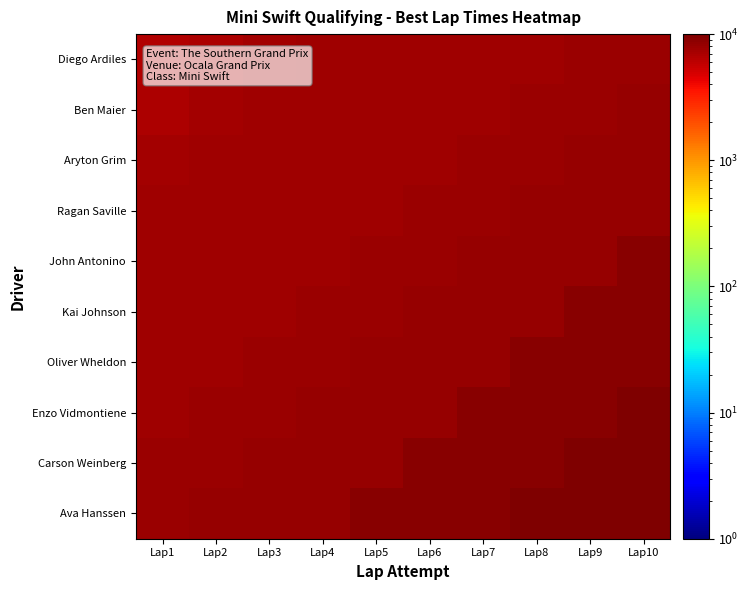

Reading left to right, transcribe all the data shown in this chart.

Diego Ardiles: Lap1=6596.6	Lap2=6774.7	Lap3=7407.9	Lap4=7546.4	Lap5=7599.2	Lap6=7632.2	Lap7=7651.9	Lap8=7717.9	Lap9=7849.8	Lap10=7909.2
Ben Maier: Lap1=6774.7	Lap2=7407.9	Lap3=7546.4	Lap4=7599.2	Lap5=7632.2	Lap6=7651.9	Lap7=7717.9	Lap8=7849.8	Lap9=7909.2	Lap10=8219.2
Aryton Grim: Lap1=7407.9	Lap2=7546.4	Lap3=7599.2	Lap4=7632.2	Lap5=7651.9	Lap6=7717.9	Lap7=7849.8	Lap8=7909.2	Lap9=8219.2	Lap10=8252.2
Ragan Saville: Lap1=7546.4	Lap2=7599.2	Lap3=7632.2	Lap4=7651.9	Lap5=7717.9	Lap6=7849.8	Lap7=7909.2	Lap8=8219.2	Lap9=8252.2	Lap10=8311.5
John Antonino: Lap1=7599.2	Lap2=7632.2	Lap3=7651.9	Lap4=7717.9	Lap5=7849.8	Lap6=7909.2	Lap7=8219.2	Lap8=8252.2	Lap9=8311.5	Lap10=9050.2
Kai Johnson: Lap1=7632.2	Lap2=7651.9	Lap3=7717.9	Lap4=7849.8	Lap5=7909.2	Lap6=8219.2	Lap7=8252.2	Lap8=8311.5	Lap9=9050.2	Lap10=9129.4
Oliver Wheldon: Lap1=7651.9	Lap2=7717.9	Lap3=7849.8	Lap4=7909.2	Lap5=8219.2	Lap6=8252.2	Lap7=8311.5	Lap8=9050.2	Lap9=9129.4	Lap10=9254.7
Enzo Vidmontiene: Lap1=7717.9	Lap2=7849.8	Lap3=7909.2	Lap4=8219.2	Lap5=8252.2	Lap6=8311.5	Lap7=9050.2	Lap8=9129.4	Lap9=9254.7	Lap10=9815.3
Carson Weinberg: Lap1=7849.8	Lap2=7909.2	Lap3=8219.2	Lap4=8252.2	Lap5=8311.5	Lap6=9050.2	Lap7=9129.4	Lap8=9254.7	Lap9=9815.3	Lap10=9986.8
Ava Hanssen: Lap1=7909.2	Lap2=8219.2	Lap3=8252.2	Lap4=8311.5	Lap5=9050.2	Lap6=9129.4	Lap7=9254.7	Lap8=9815.3	Lap9=9986.8	Lap10=10000.0